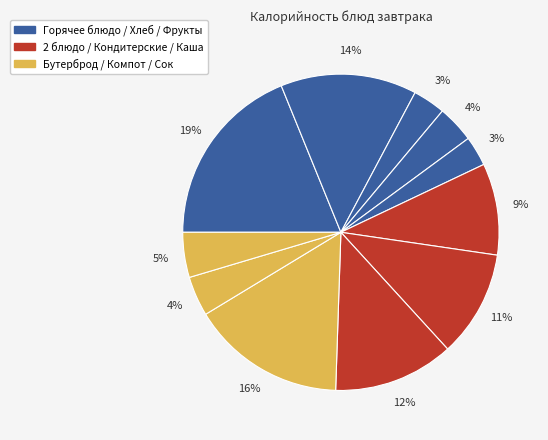

Count the number of slices in the pie.

11